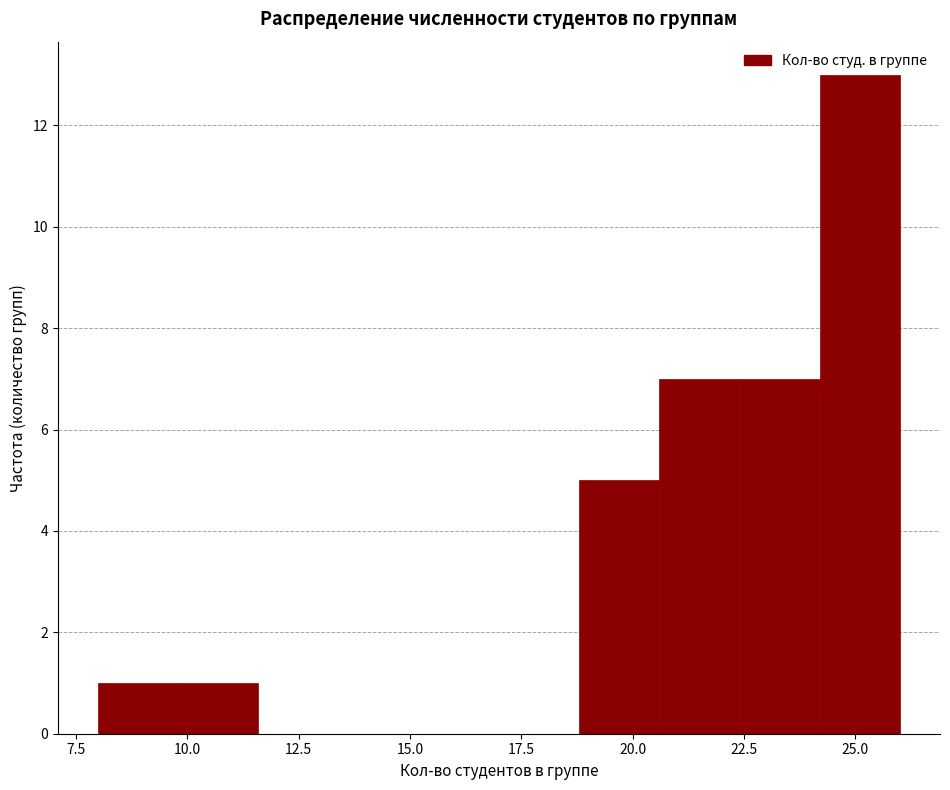

Read against the x-axis, roughly where is the centre of the tallest bar?

25.0